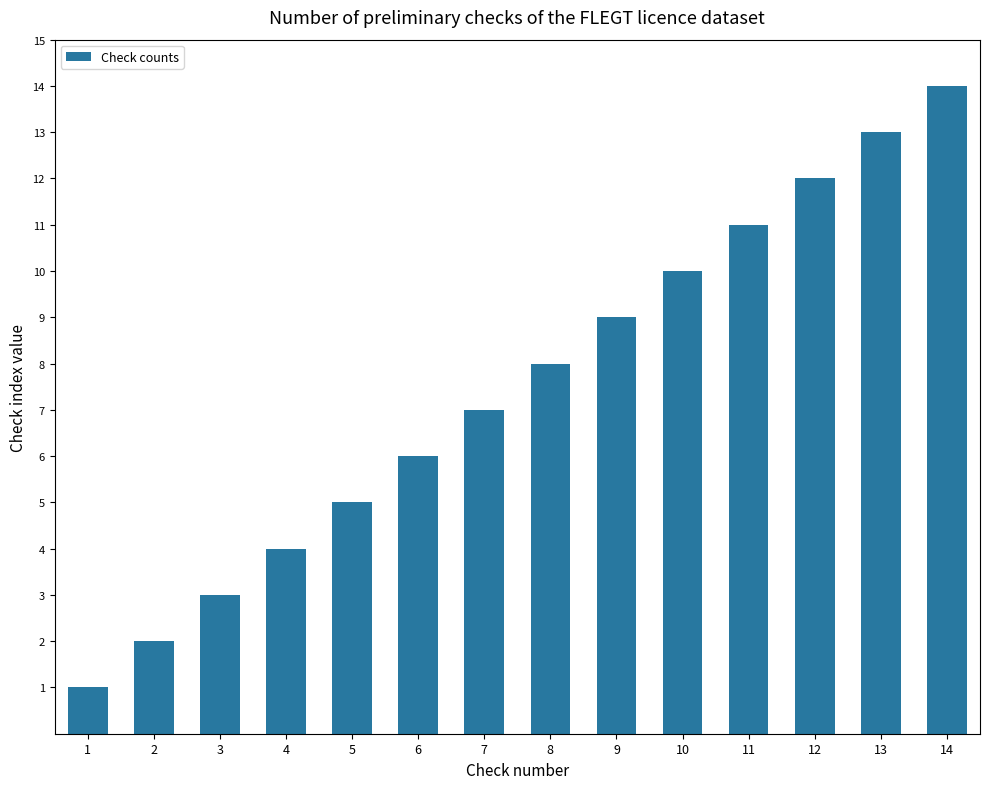

How many distinct data groups are displayed?

1